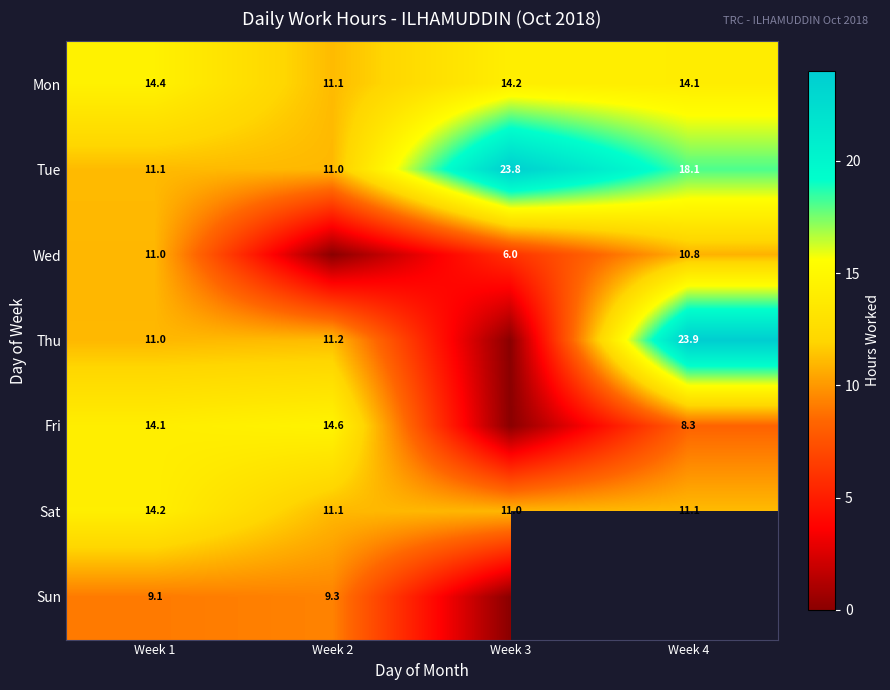

List the labels in order of Tue value, smallest first.

Week 2, Week 1, Week 4, Week 3